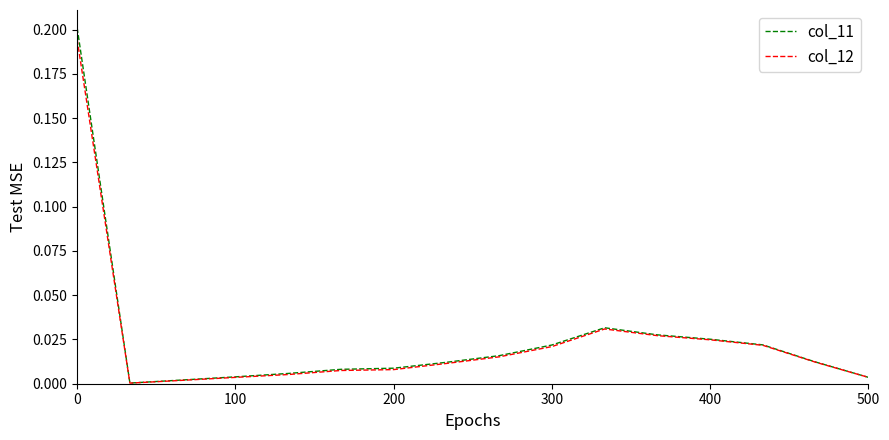

Which series has the widest spread of values?

col_11